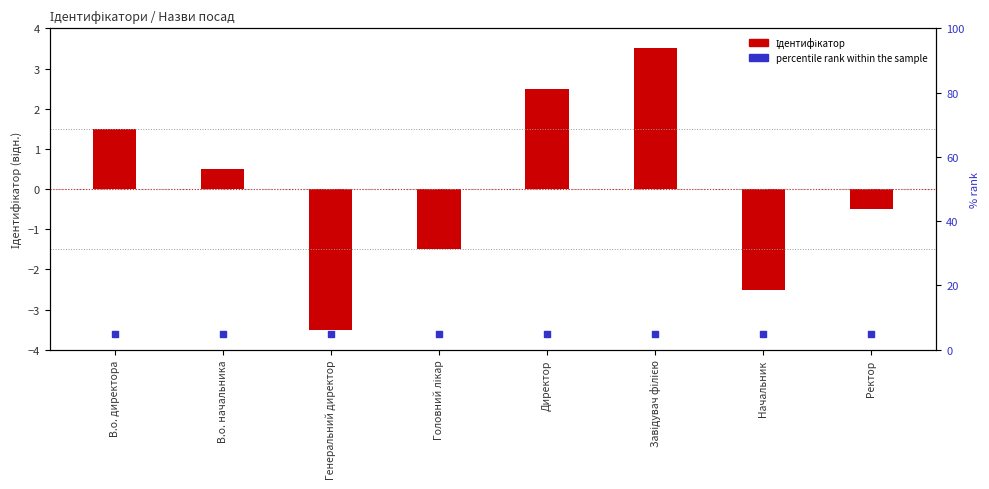

Which series reaches the minimum Y coordinate?

Ідентифікатор